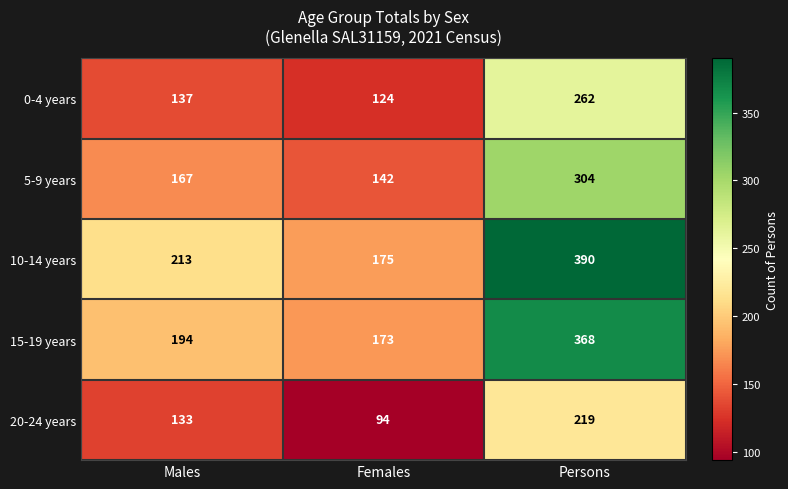

Which category has the highest value across all series?

Persons